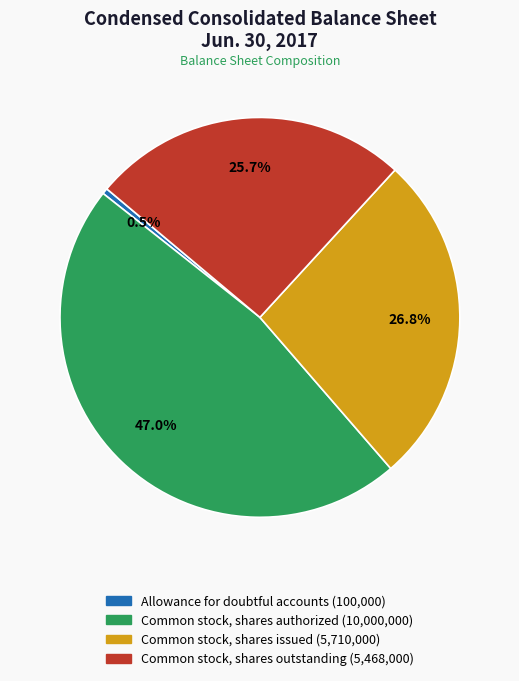

The Common stock, shares issued slice represents 39% of the pie. True or false?

False